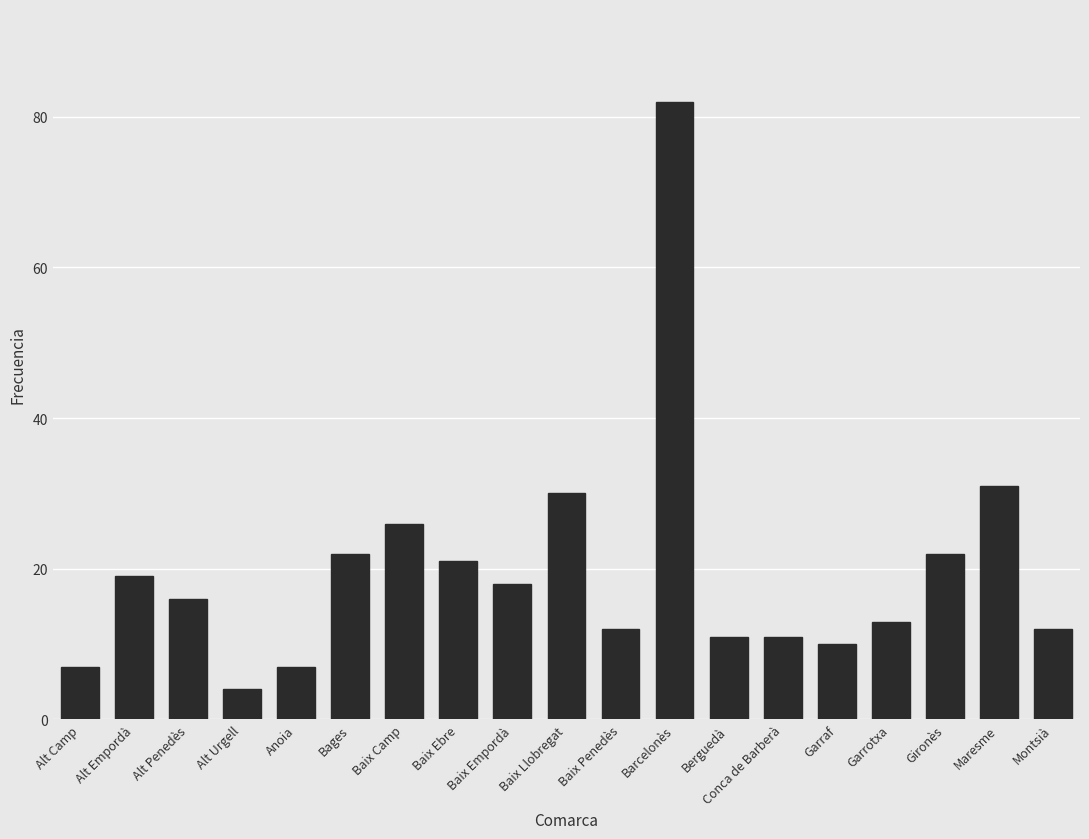

Reading left to right, list all the values displayed in this chart.

7	19	16	4	7	22	26	21	18	30	12	82	11	11	10	13	22	31	12